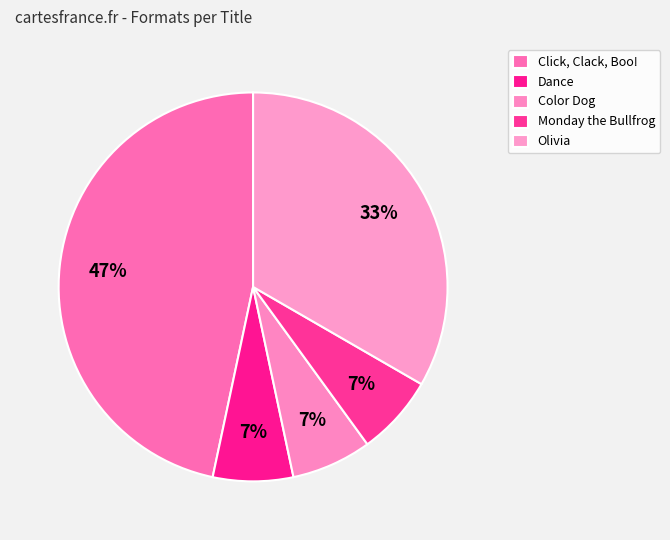

Is it true that Monday the Bullfrog is 1% of the pie?

False